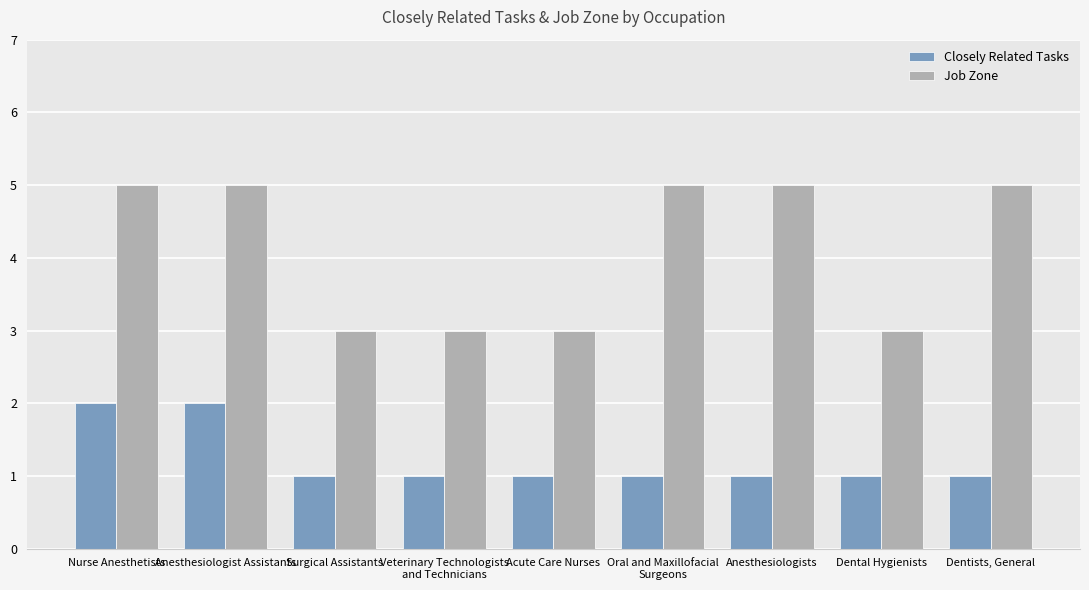

What is the smallest value displayed?

1